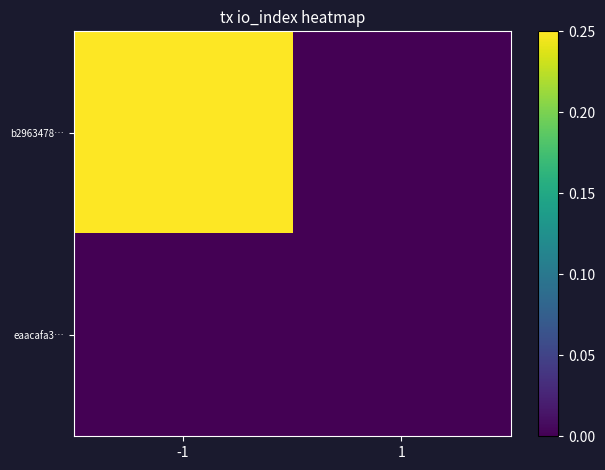

Reading left to right, extract all data points from this chart.

b2963478…: -1=0.2	1=0.0
eaacafa3…: -1=0.0	1=0.0